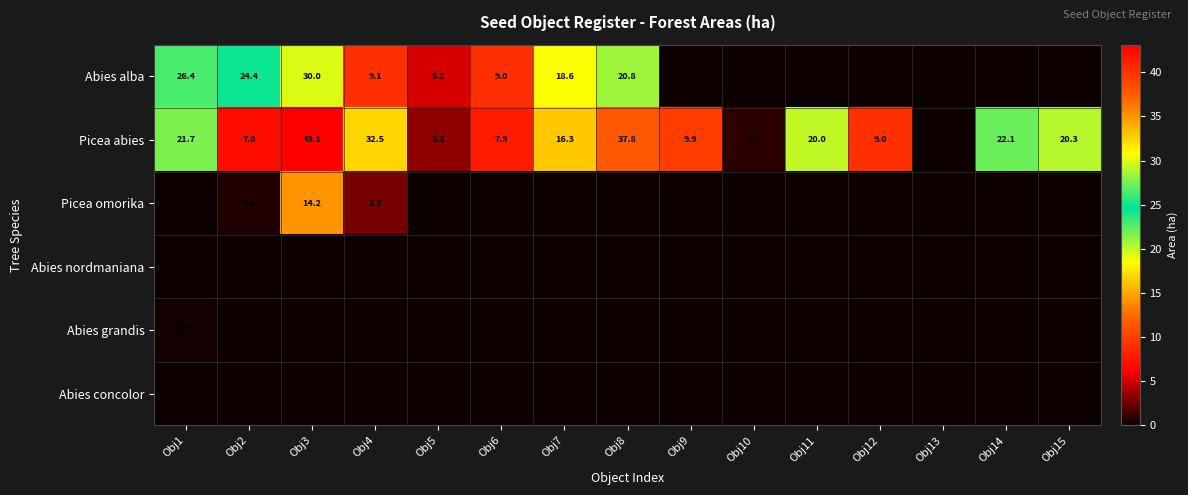

True or false: Abies grandis has a value of 0.2 at Obj1.

True